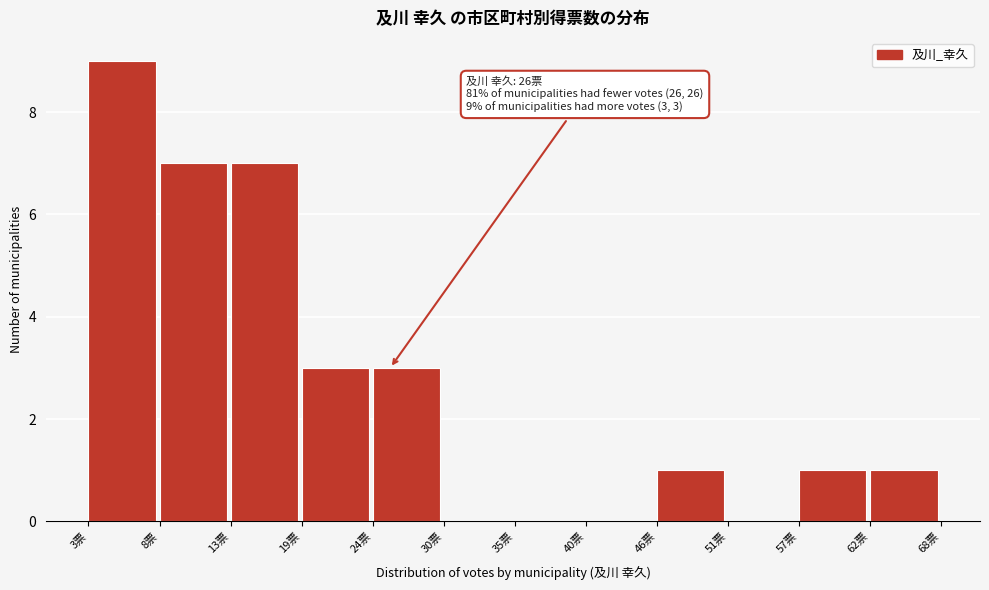

Reading left to right, what are all the values shown in this chart?

3票=9	8票=7	13票=7	19票=3	24票=3	30票=0	35票=0	40票=0	46票=1	51票=0	57票=1	62票=1